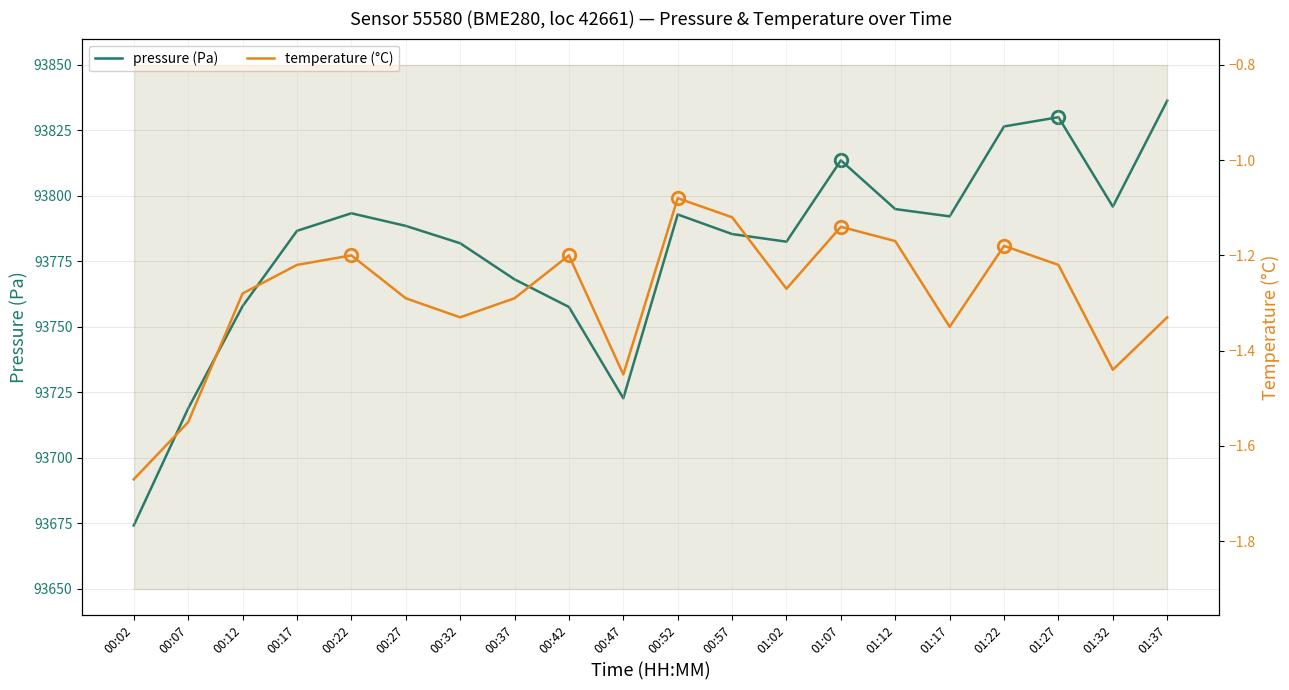

How many lines are shown in the chart?

2